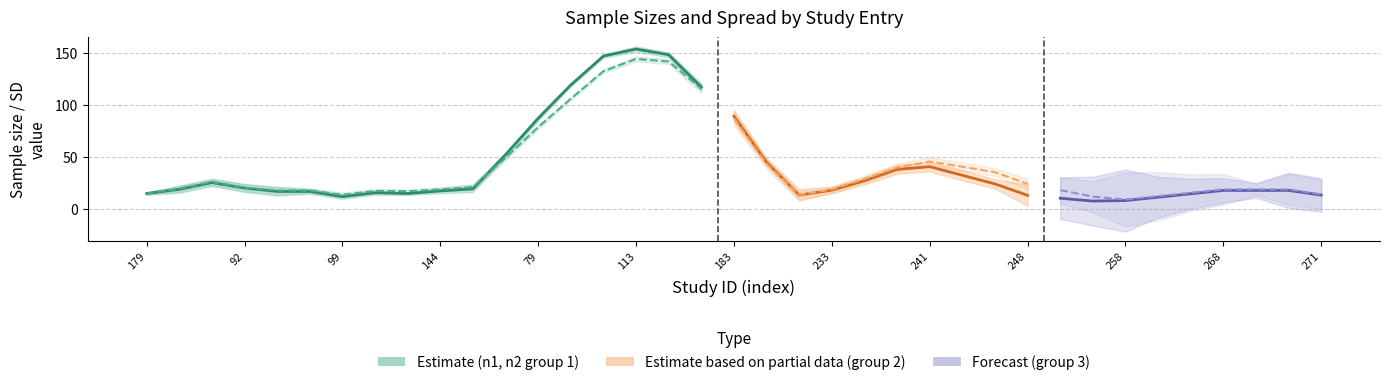

At which category is the sum across all series the highest?

128